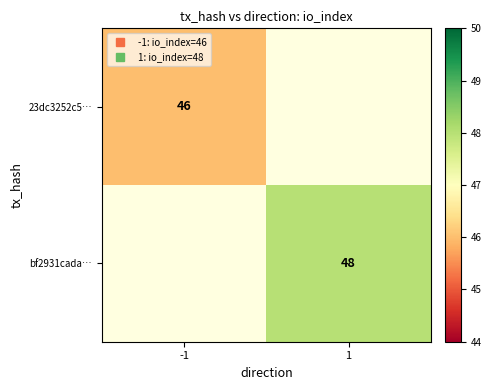

Rank the series by their maximum value, from lowest to highest.

23dc3252c5…, bf2931cada…